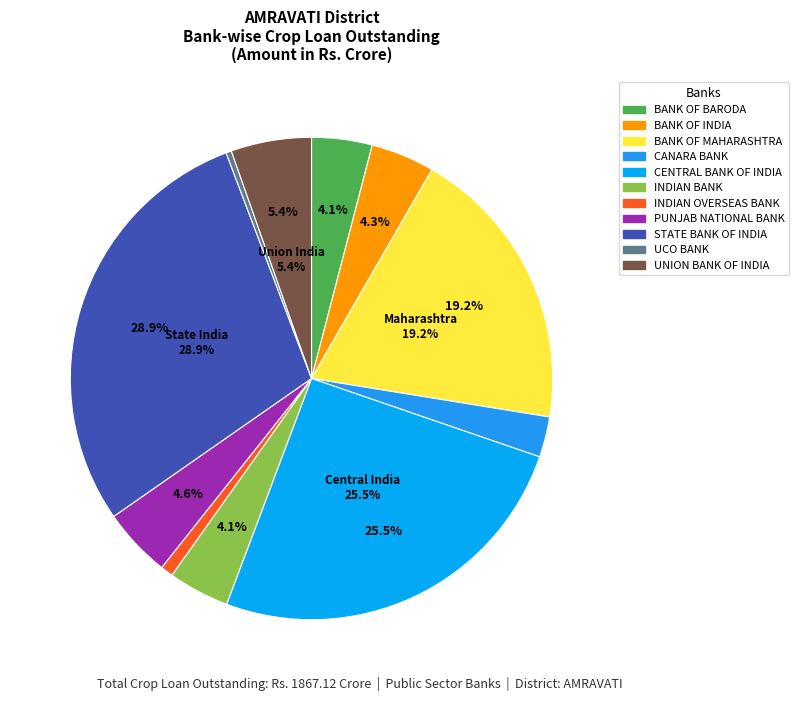

What is the largest slice in the pie chart?

STATE BANK OF INDIA